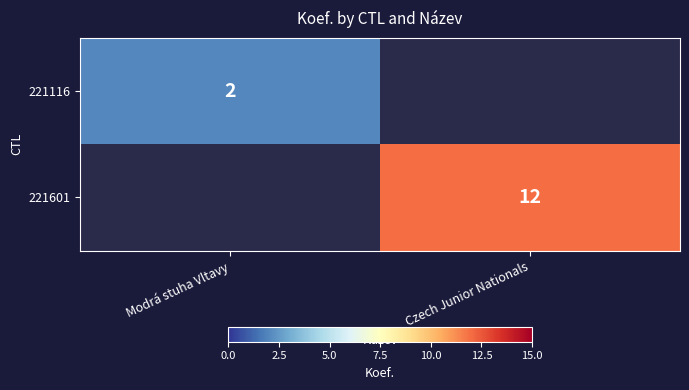

Which label corresponds to the smallest value in the chart?

Modrá stuha Vltavy